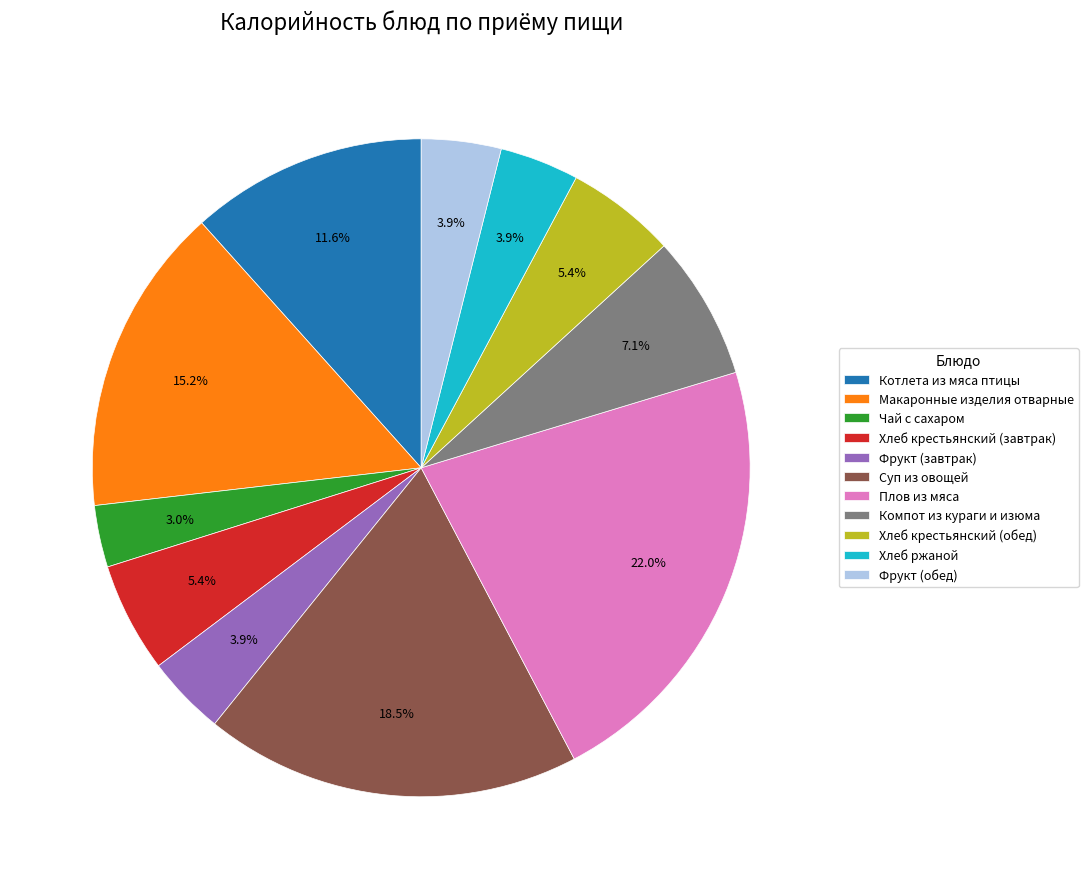

Approximately how many times larger is the value at Хлеб крестьянский (завтрак) compared to Хлеб крестьянский (обед)?

1.0